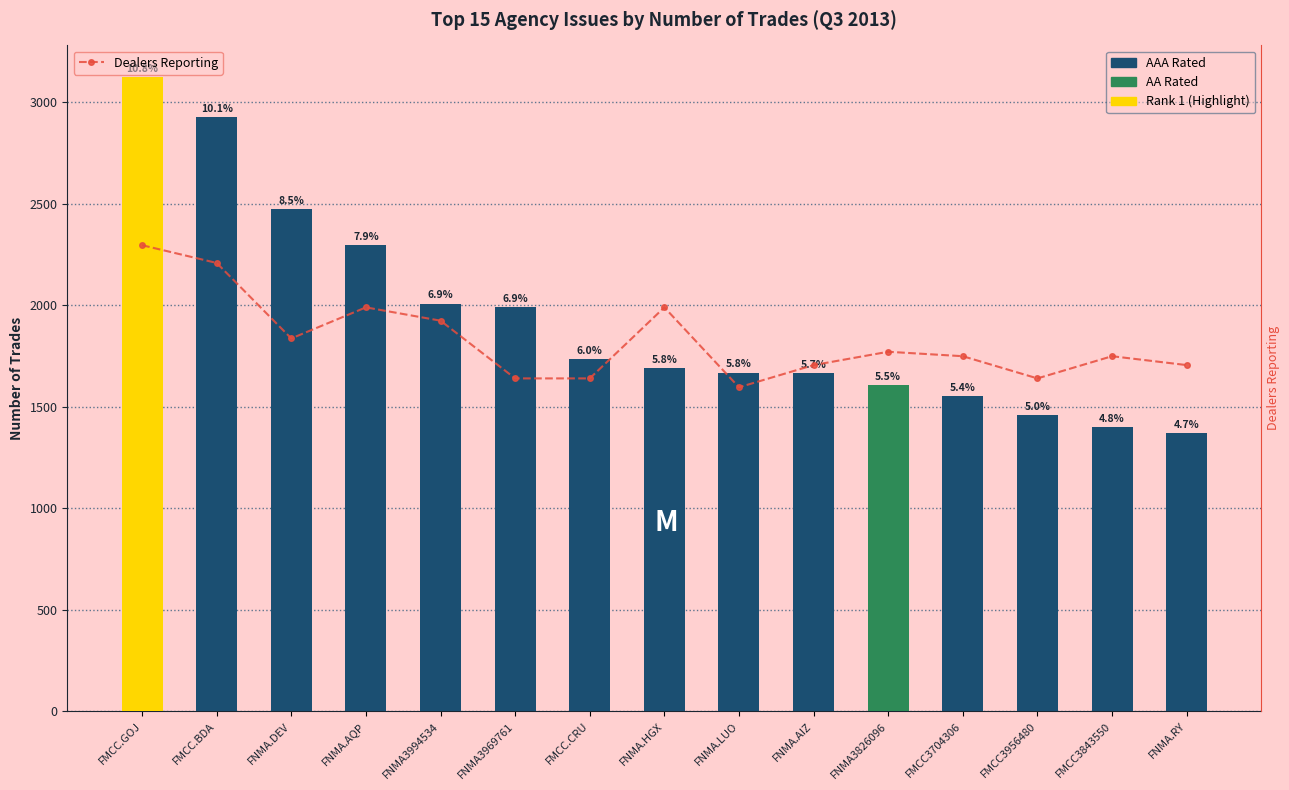

Rank the series by their average value, from highest to lowest.

TRADES, Dealers Reporting